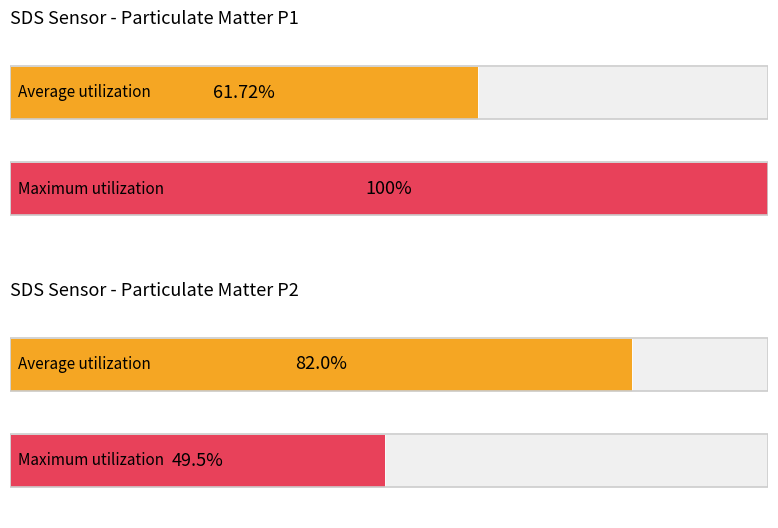

Rank the series at 00:22 from highest to lowest value.

SDS_P1, SDS_P2